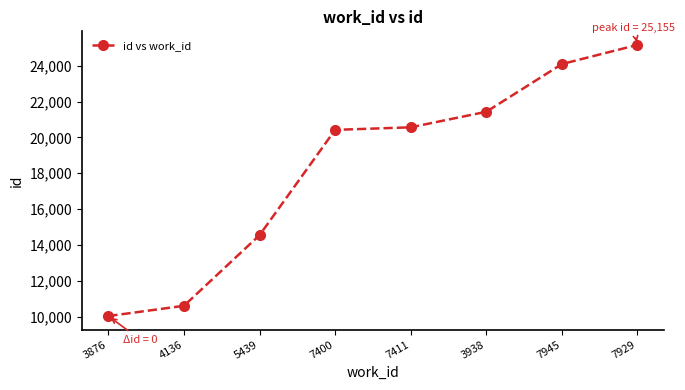

The value at 4136 is 6532. True or false?

False